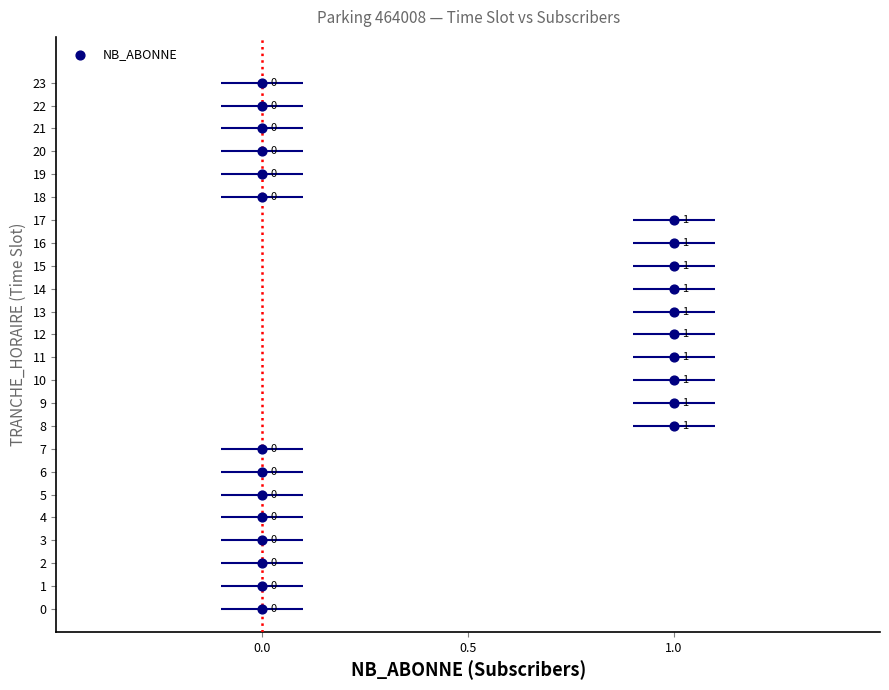

What Y value in the scatter plot is closest to 11?

11